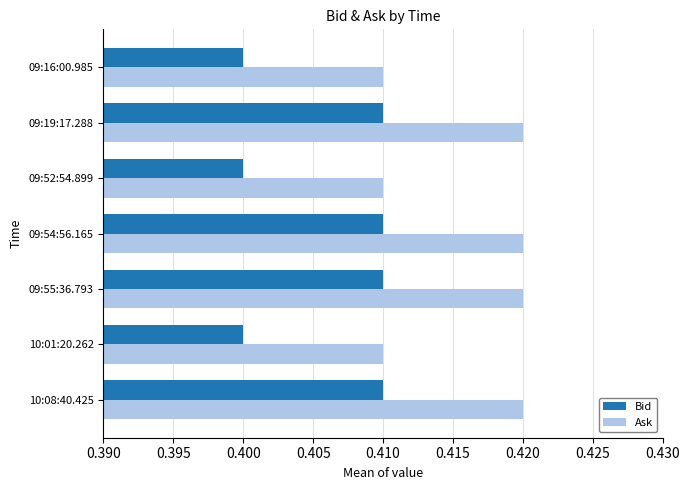

List the series in order of their overall mean, highest first.

Ask, Bid